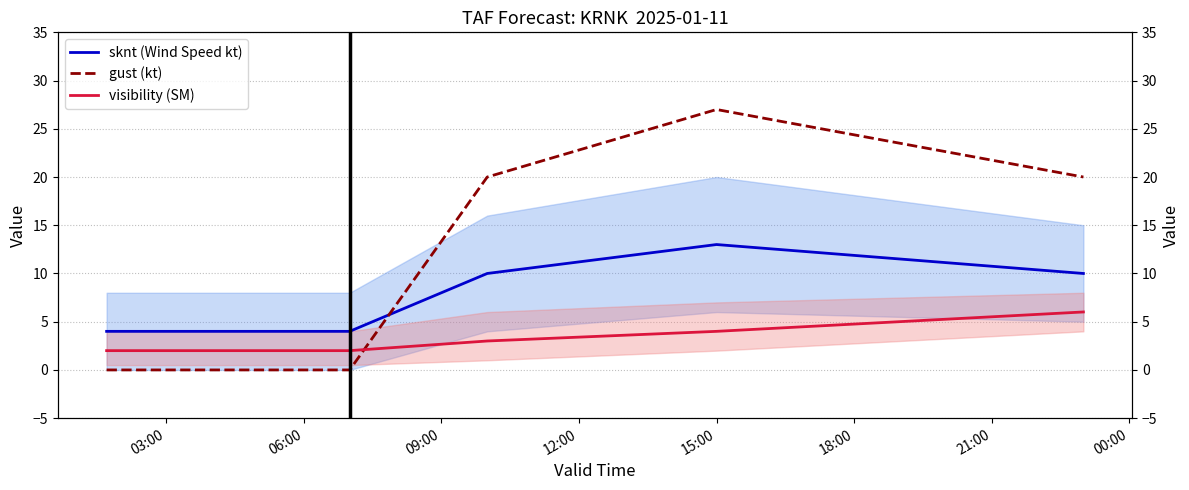

What is the difference between the highest and lowest values at 03:00?

4.0